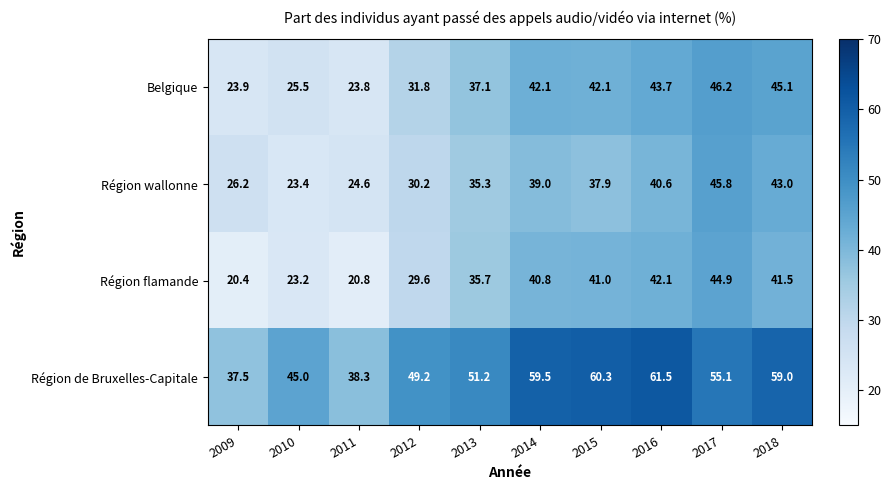

List the series in order of their peak value, lowest first.

Région flamande, Région wallonne, Belgique, Région de Bruxelles-Capitale